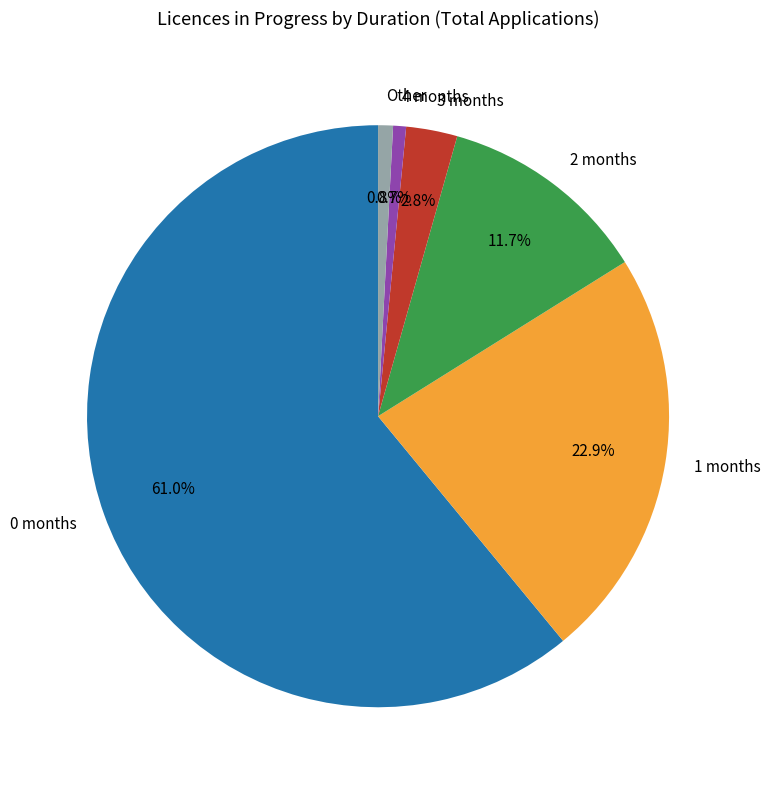

Which has a higher value, 3 months or 1 months?

1 months